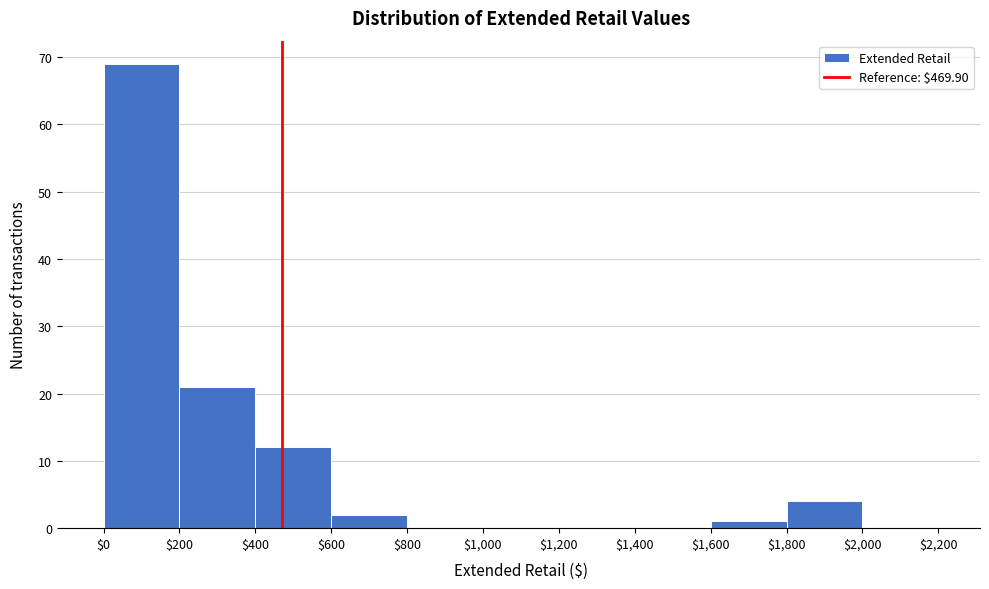

Which range on the x-axis has the tallest bar?

$0 to $200